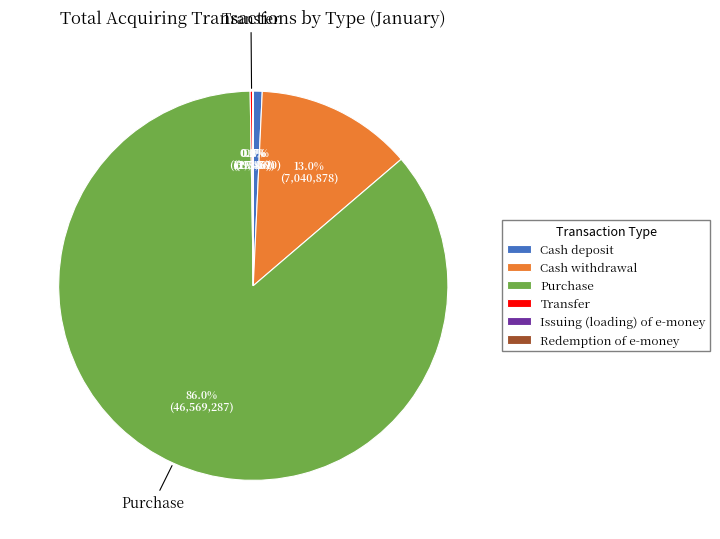

Do Purchase and Cash withdrawal together represent more than half of the pie?

Yes